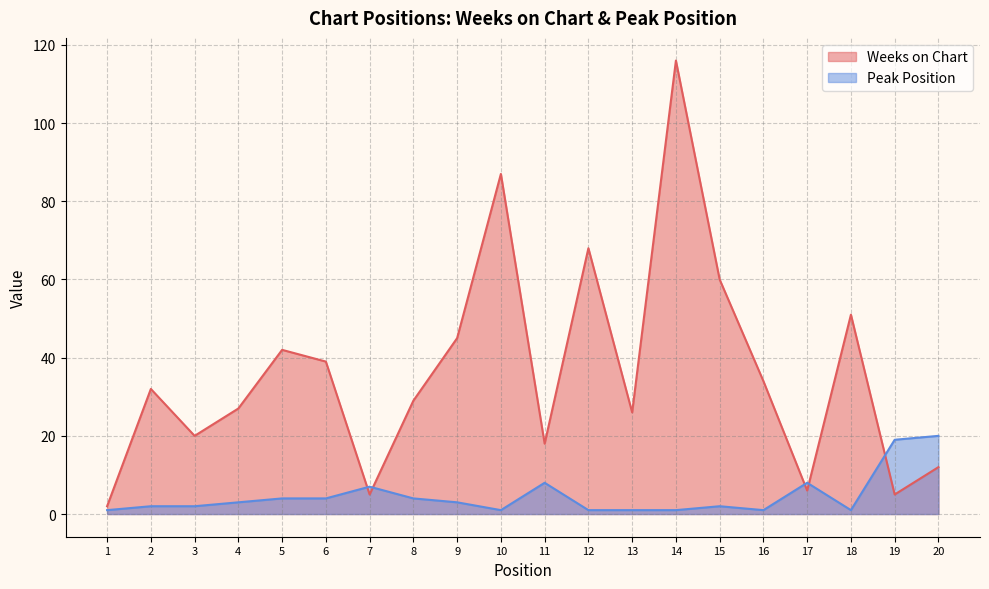

What is the average value of the Weeks on Chart series?

36